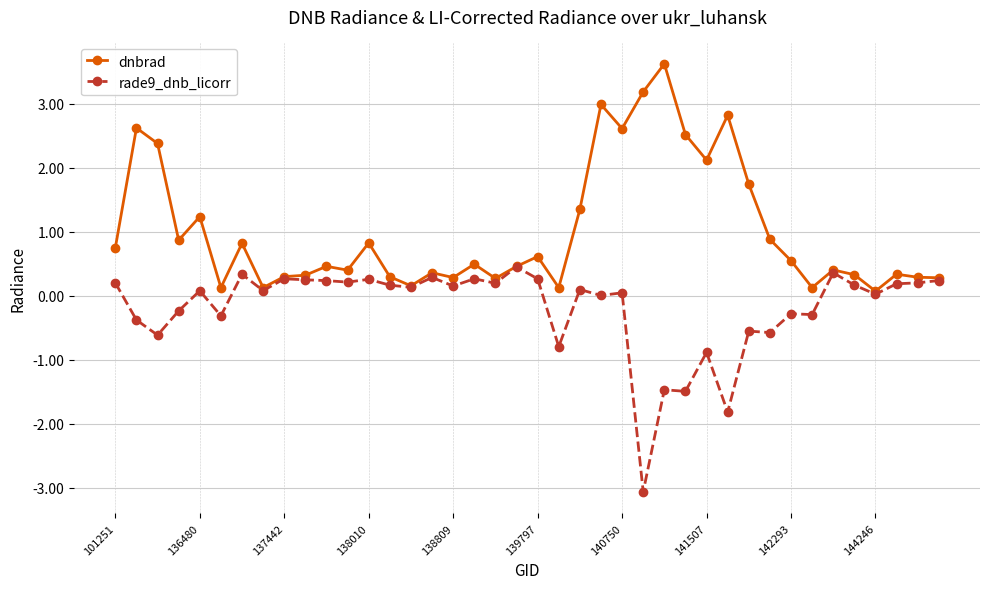

List the series in order of their overall mean, highest first.

dnbrad, rade9_dnb_licorr